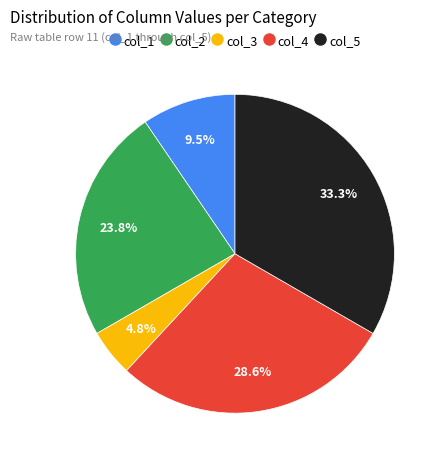

Does any single category account for the majority?

No